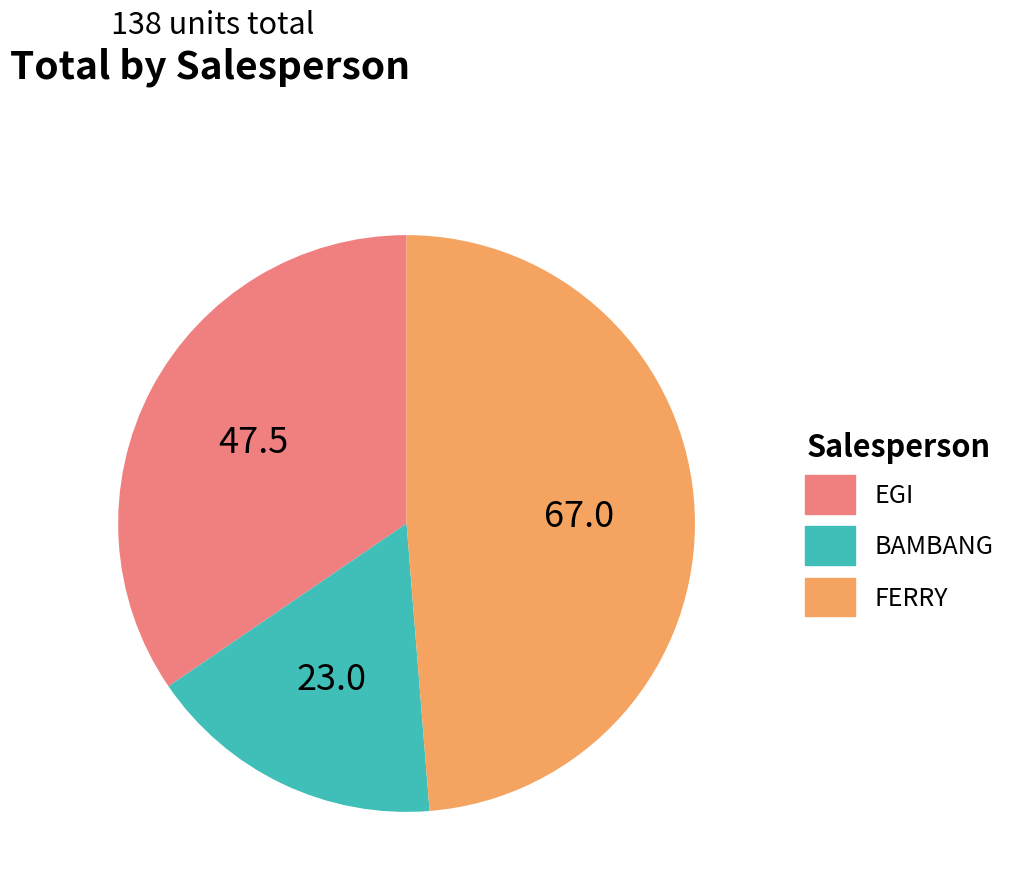

How many segments does this pie chart have?

3